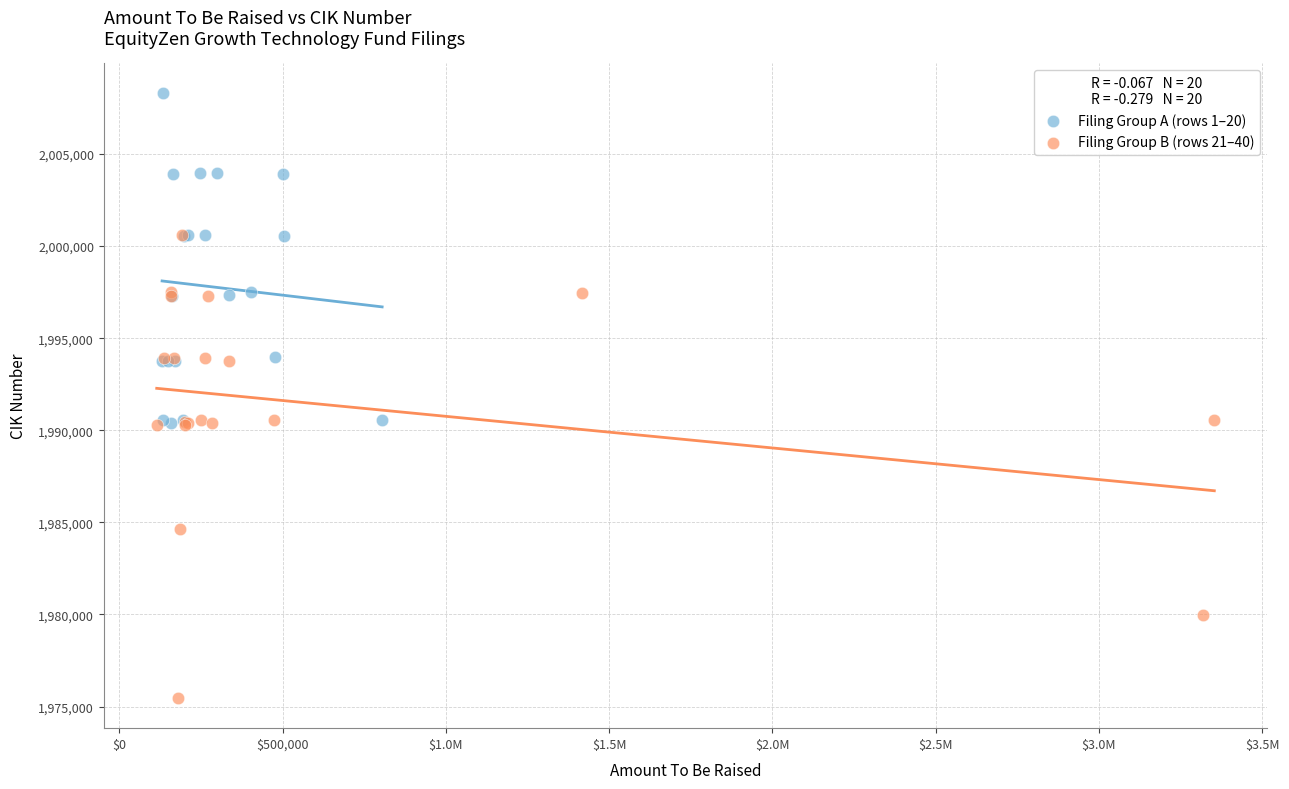

Which series reaches the minimum Y coordinate?

Filing Group B (rows 21–40)